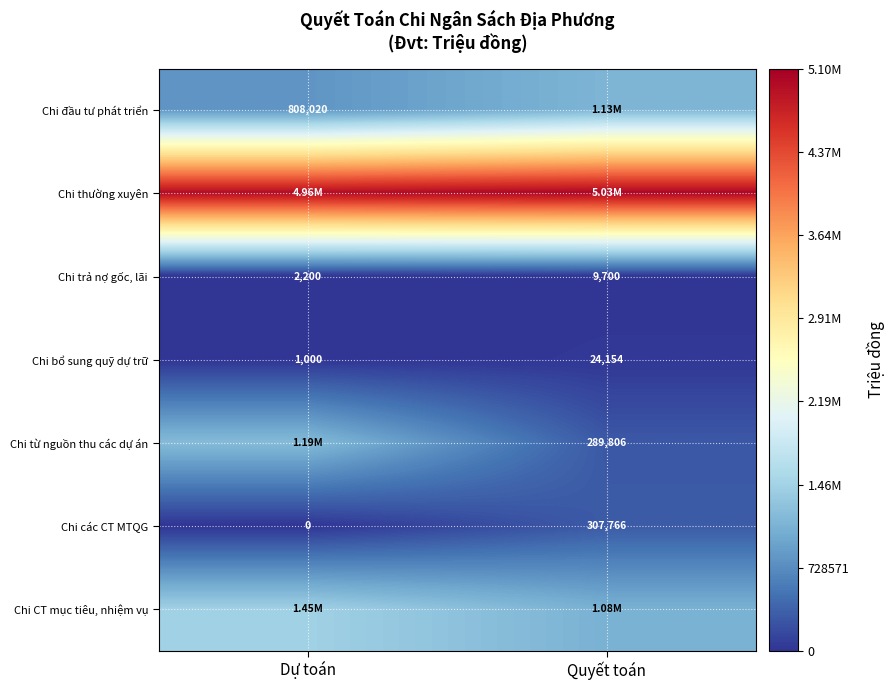

Where is Chi đầu tư phát triển nearest to the value 967596?

Dự toán